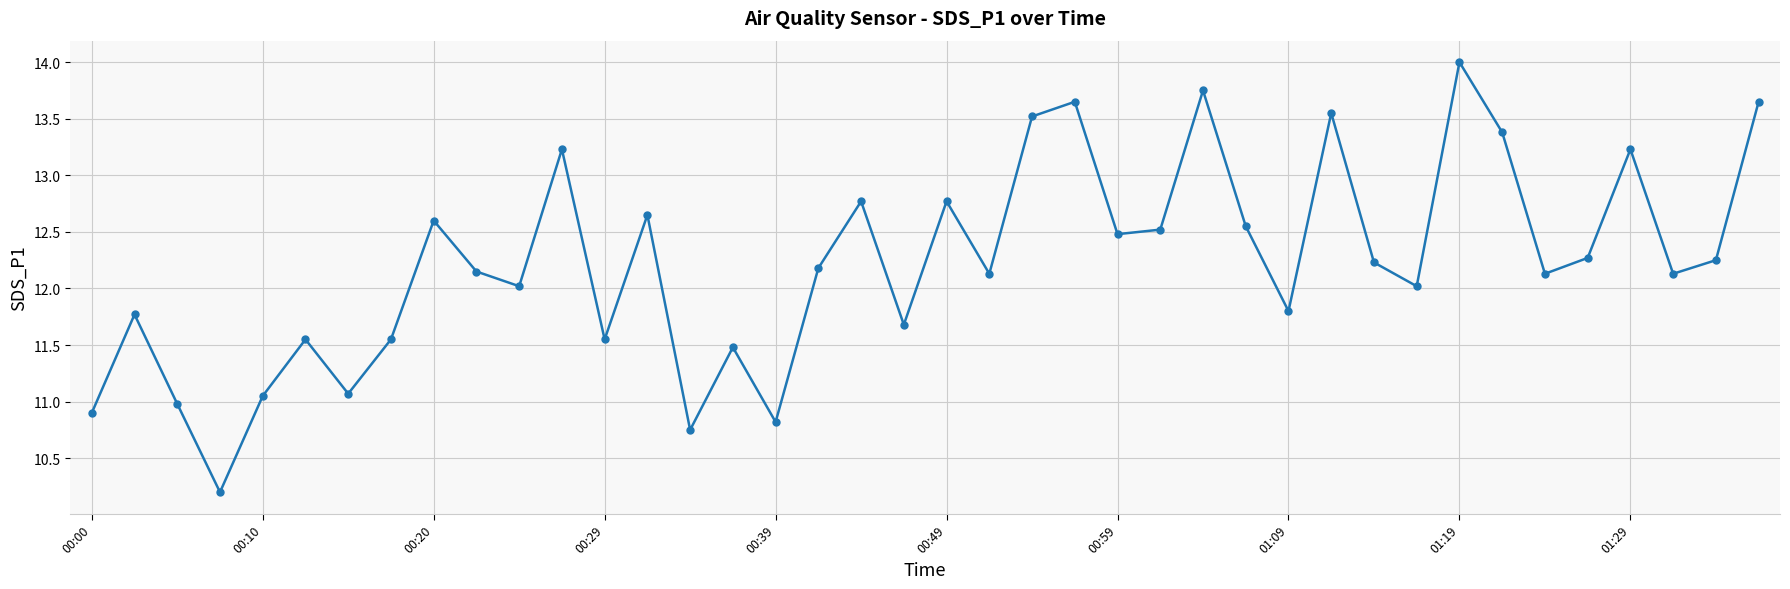

What is the difference between the maximum and minimum values?

3.8